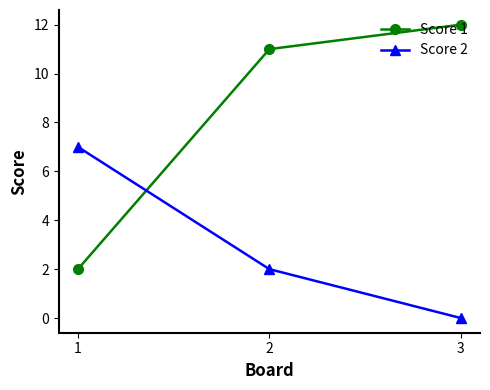

The value of Score 2 at 3 is 0. True or false?

True